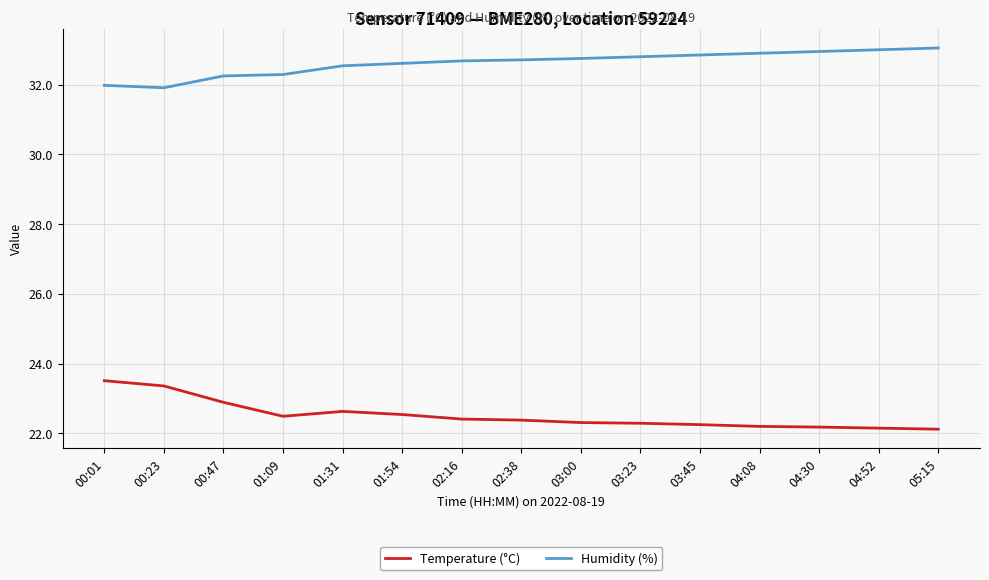

True or false: Humidity (%) and Temperature (°C) cross at least once.

False